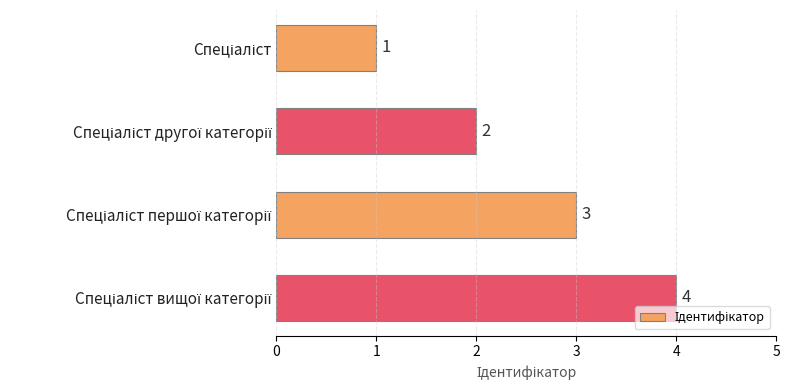

What is the difference between the maximum and minimum values?

3